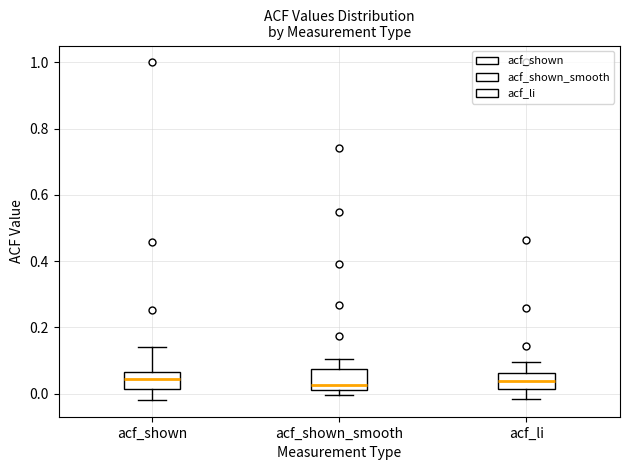

Reading left to right, transcribe this box plot: for each box, give where its median line is, the range the box spans, and where its two whiskers end, as read against the y-axis. The values are not printed on the chart, so give them approximately, as read against the axis.

acf_shown: median 0.04, box 0.02 to 0.06, whiskers -0.02 to 0.14
acf_shown_smooth: median 0.02 (just above the box's lower edge), box 0.02 to 0.08, whiskers 0.00 to 0.10
acf_li: median 0.04, box 0.02 to 0.06, whiskers -0.02 to 0.10